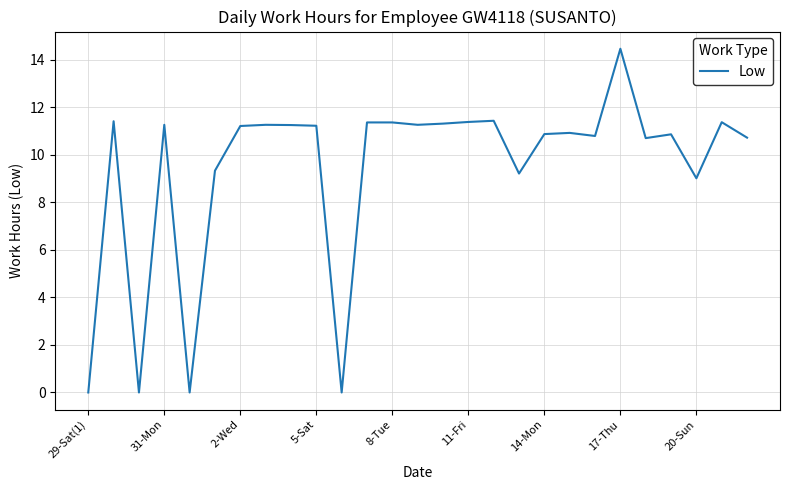

What is the maximum value shown in the chart?

14.5